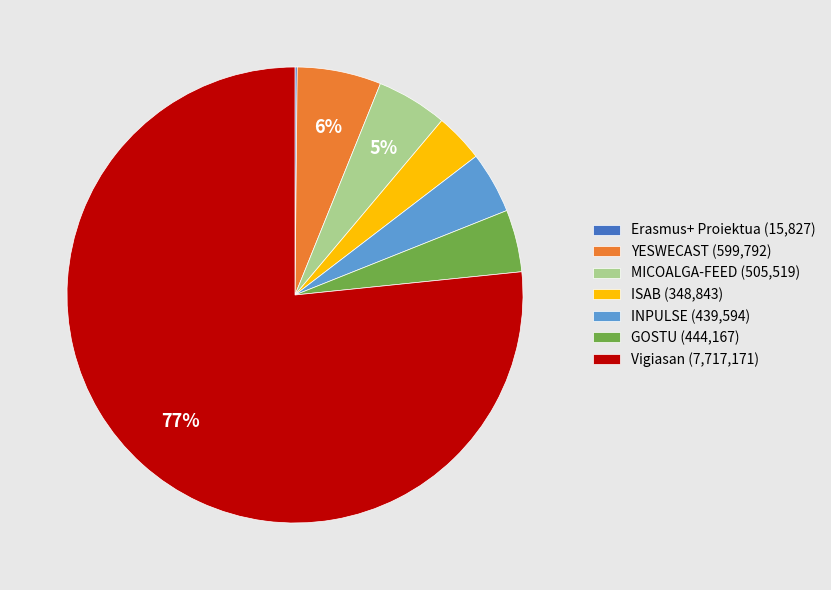

Between GOSTU (444,167) and MICOALGA-FEED (505,519), which is larger?

MICOALGA-FEED (505,519)